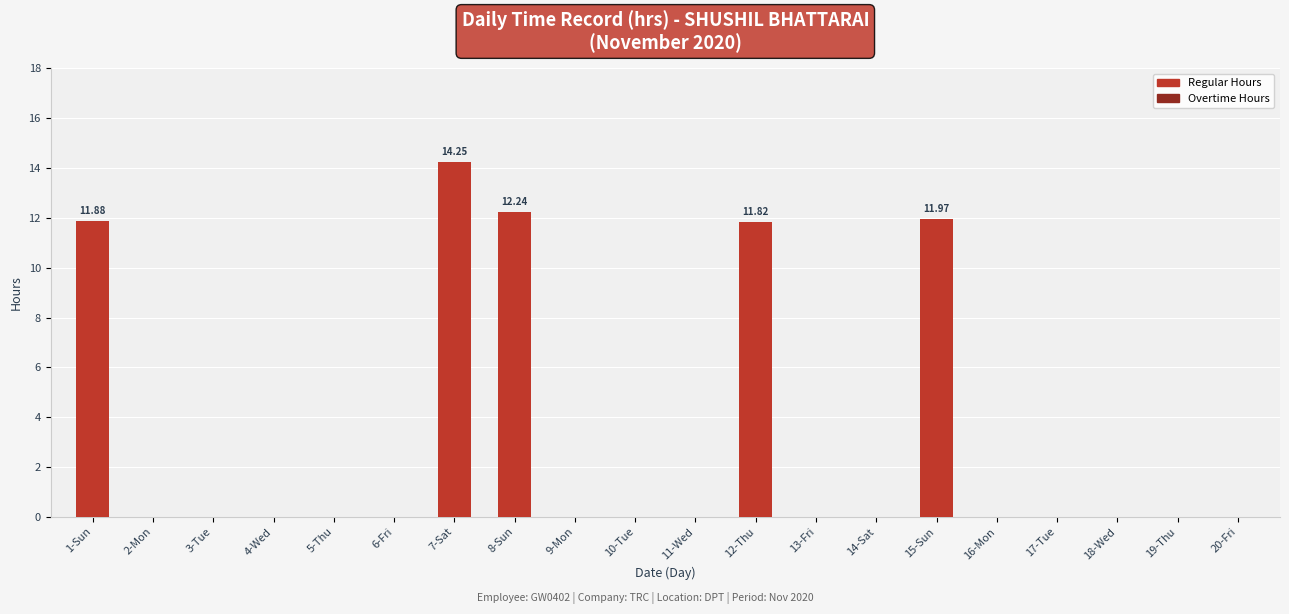

What is the sum of the values at 5-Thu and 15-Sun?

12.0